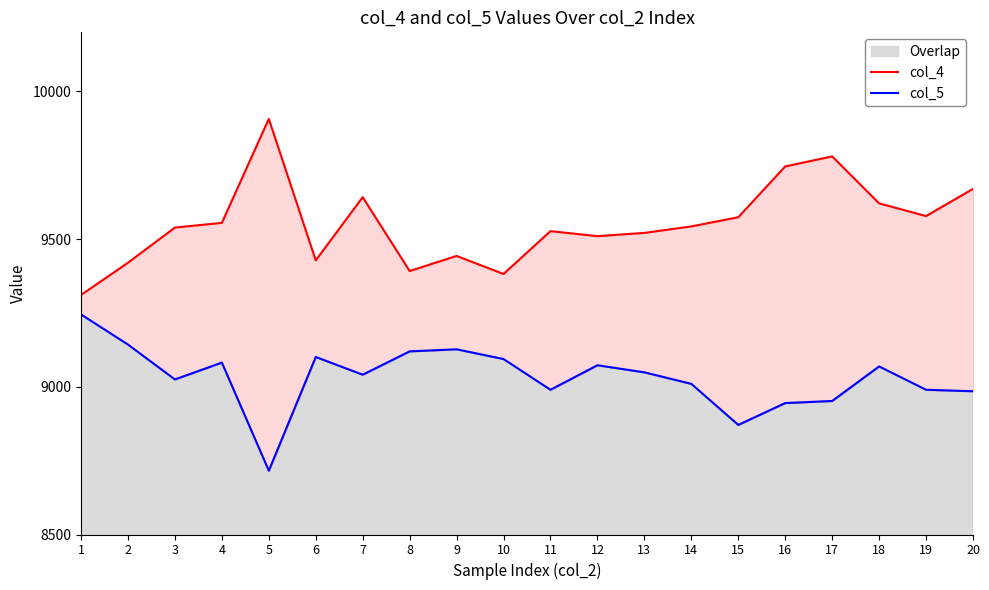

Reading left to right, what are all the values shown in this chart?

col_4: 9311	9420	9539	9555	9907	9428	9642	9392	9443	9382	9527	9510	9521	9543	9574	9746	9780	9621	9578	9670
col_5: 9245	9143	9025	9082	8716	9101	9041	9120	9127	9094	8990	9073	9049	9010	8871	8945	8952	9069	8990	8985